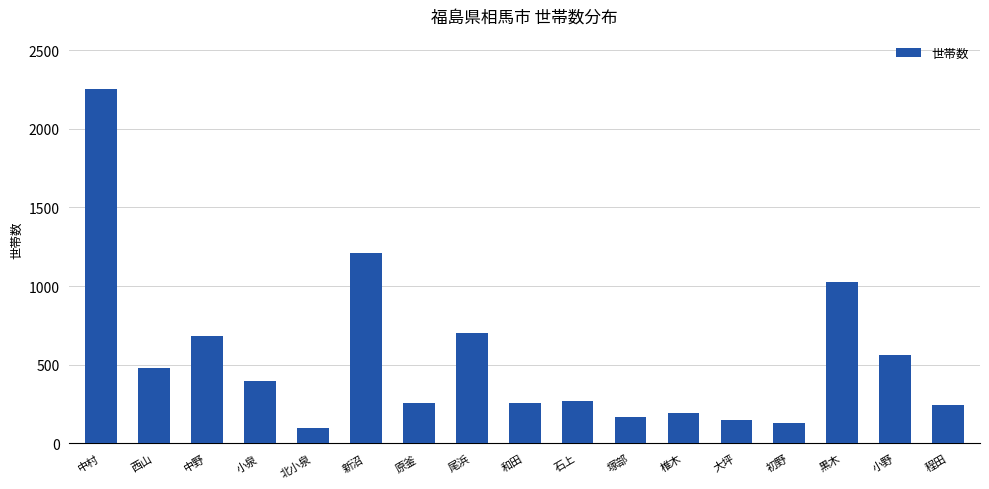

What is the difference between the maximum and minimum values?

2155